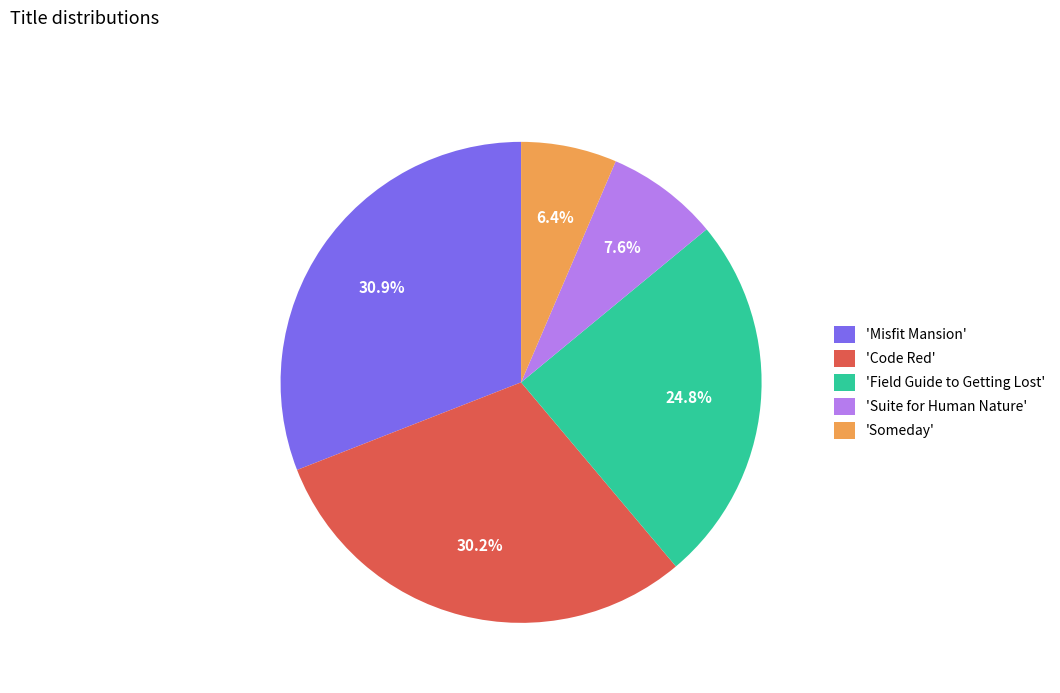

Rank the categories by value from lowest to highest.

'Someday', 'Suite for Human Nature', 'Field Guide to Getting Lost', 'Code Red', 'Misfit Mansion'